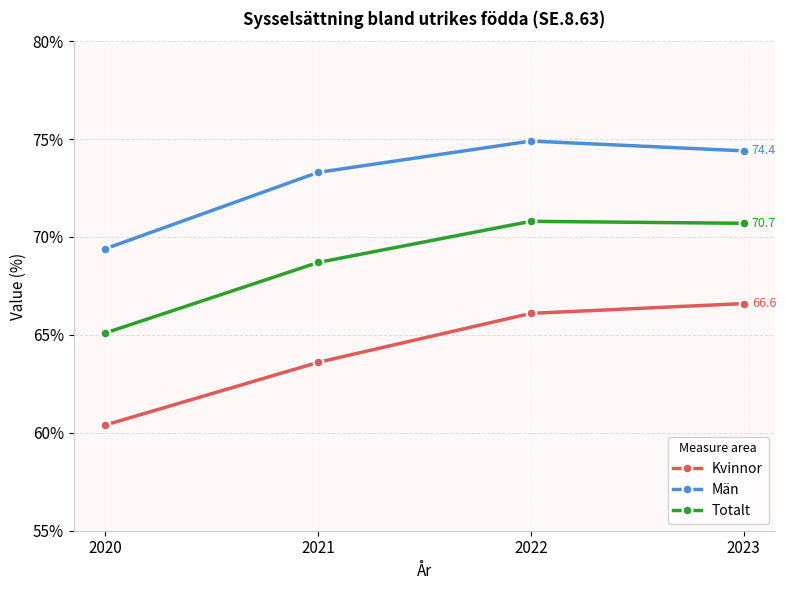

Is it true that Kvinnor equals 63.6 at 2021?

True